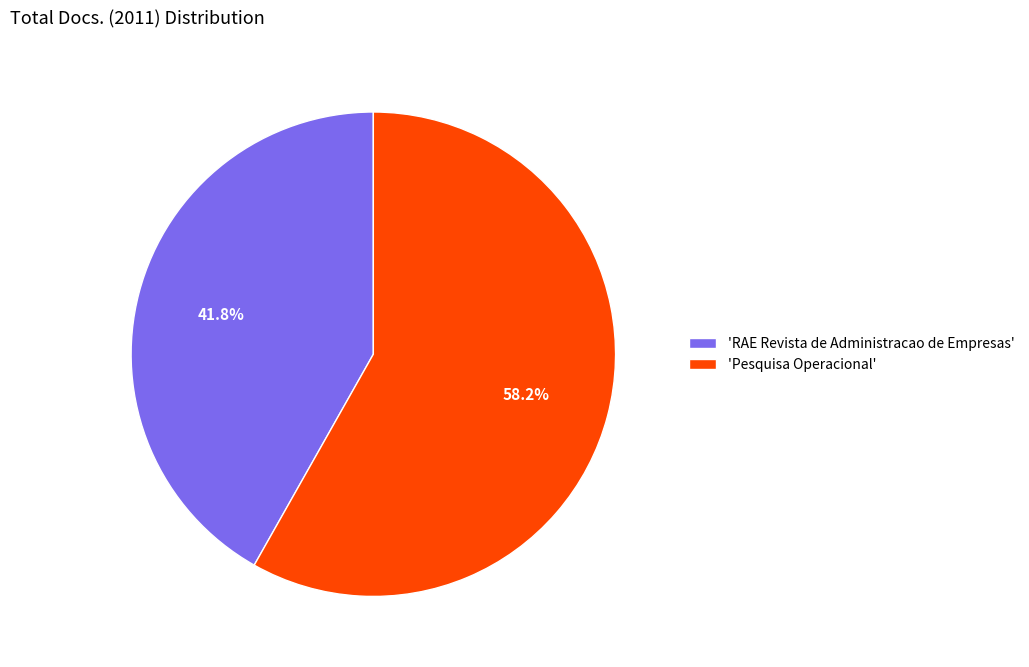

What percentage is NOT represented by 'RAE Revista de Administracao de Empresas'?

58.2%